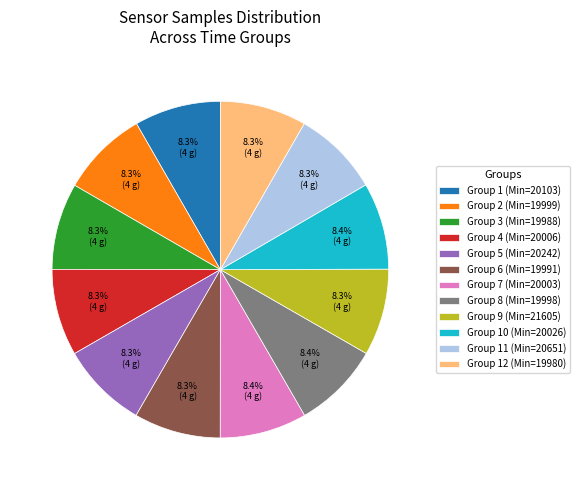

What is the ratio of the value at Group 1 (Min=20103) to the value at Group 6 (Min=19991)?

1.0